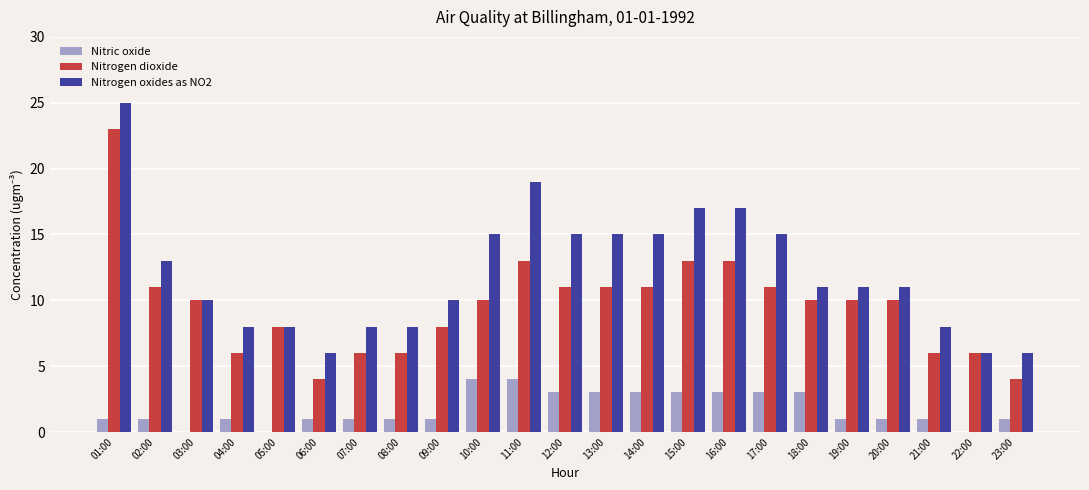

Which series has the largest total across all categories?

Nitrogen oxides as NO2